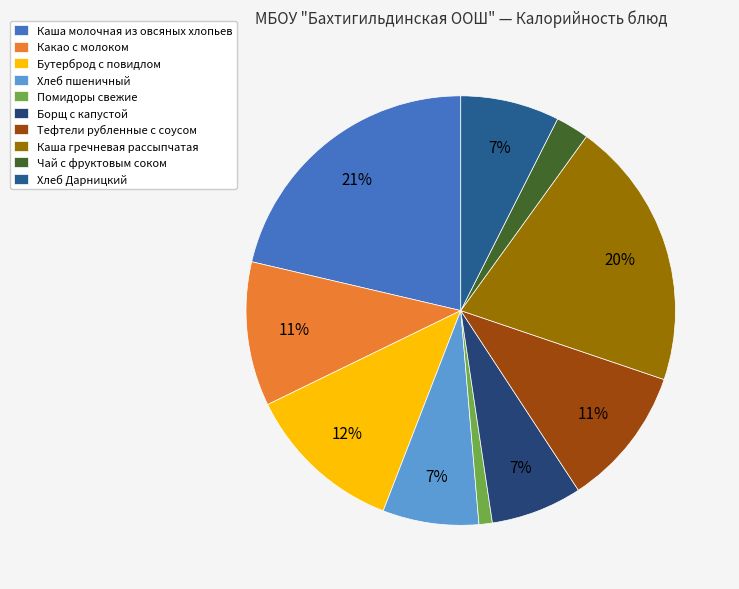

Do Каша молочная из овсяных хлопьев and Борщ с капустой together represent more than half of the pie?

No